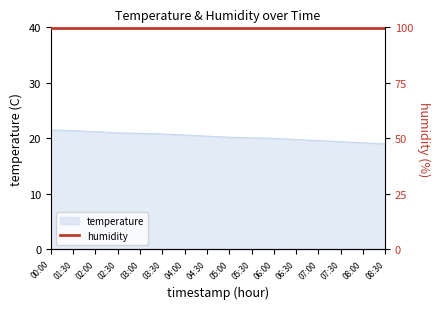

What is the smallest value displayed?

19.0